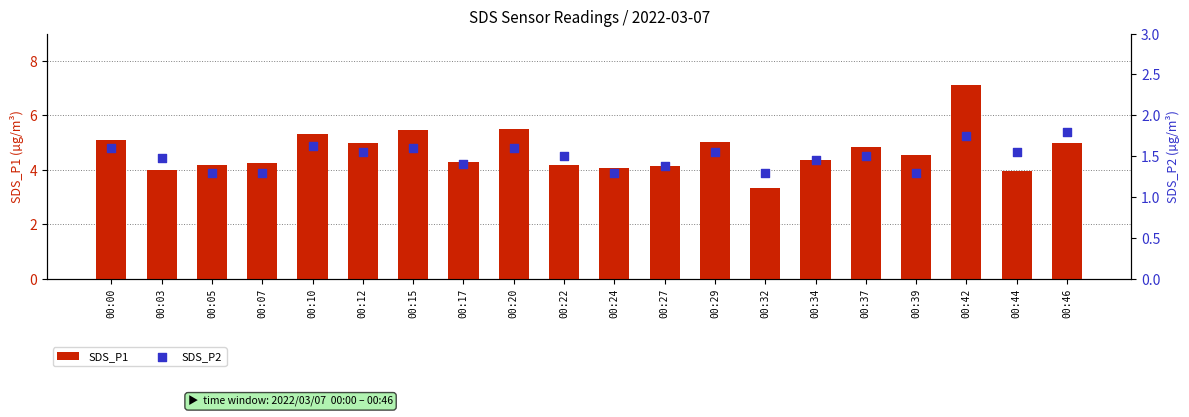

Which series has the largest total across all categories?

SDS_P1